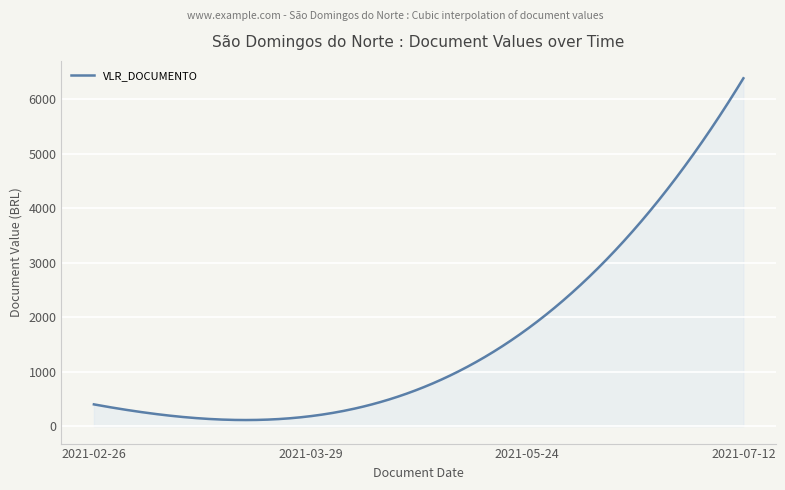

What is the greatest value displayed?

6379.5